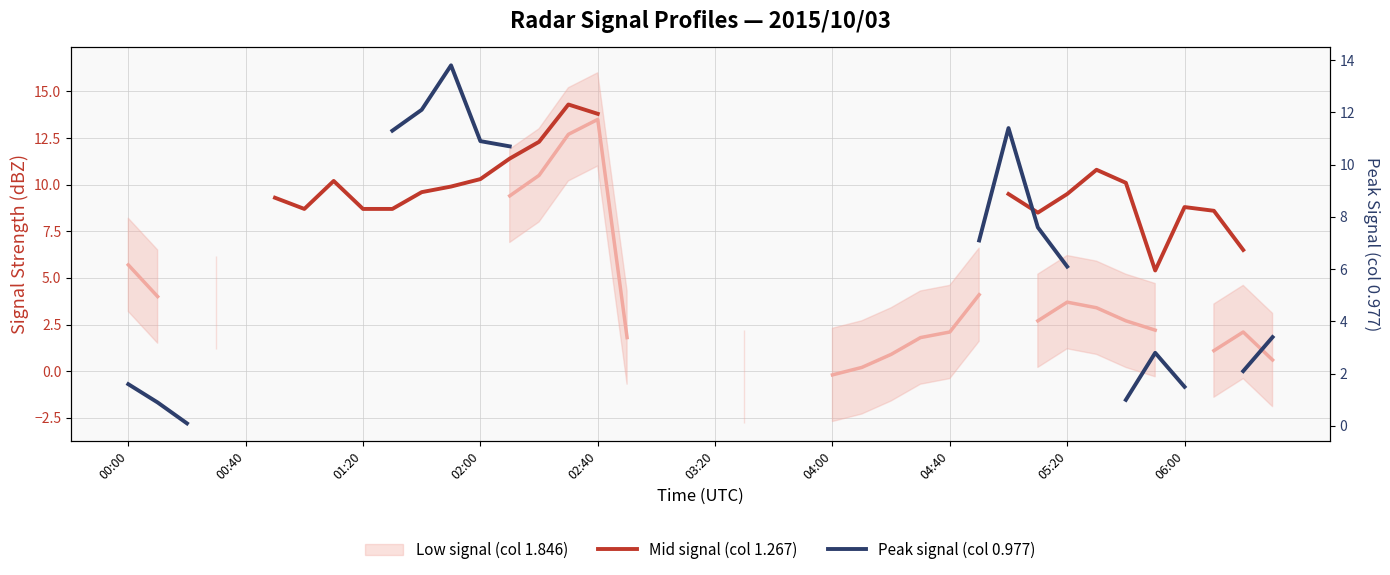

How many categories are shown in the chart?

40